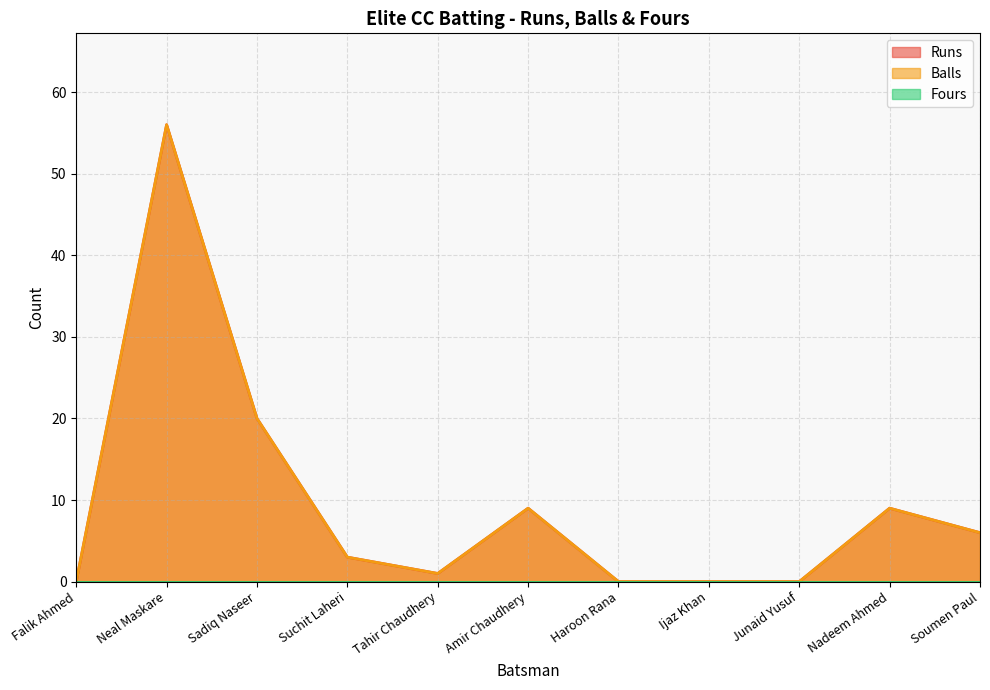

At which label is Balls closest to 28?

Sadiq Naseer